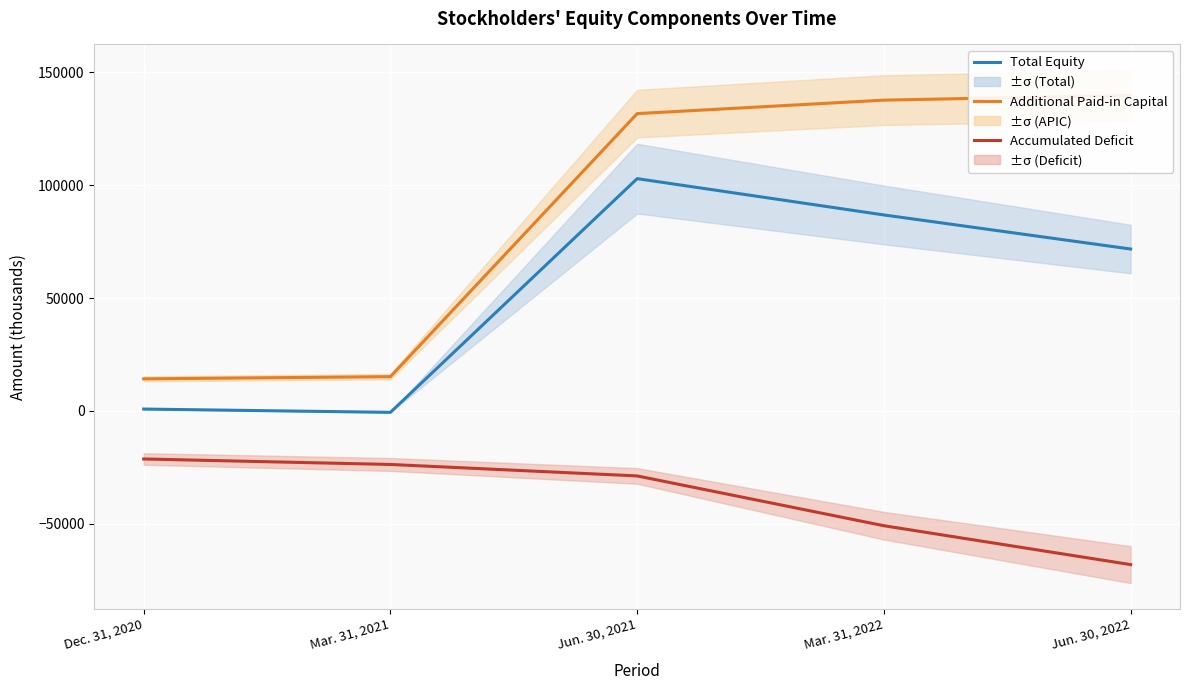

Which category has the lowest value across all series?

Jun. 30, 2022